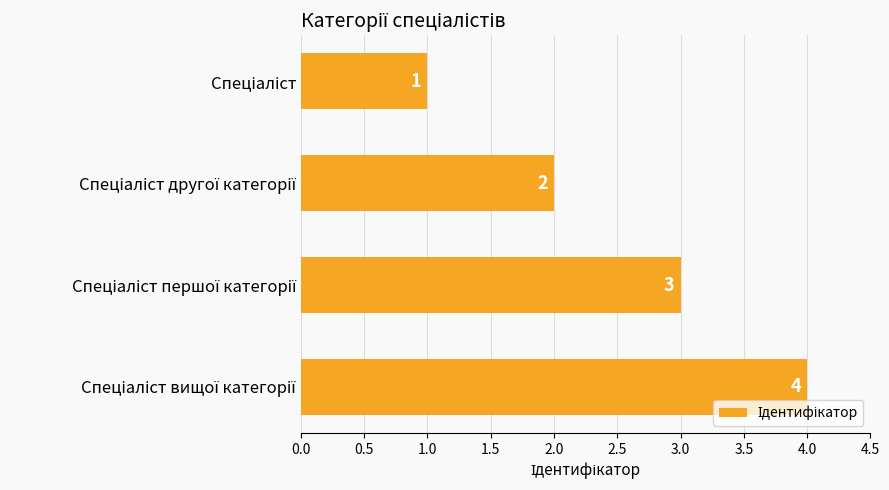

What is the difference between the maximum and minimum values?

3